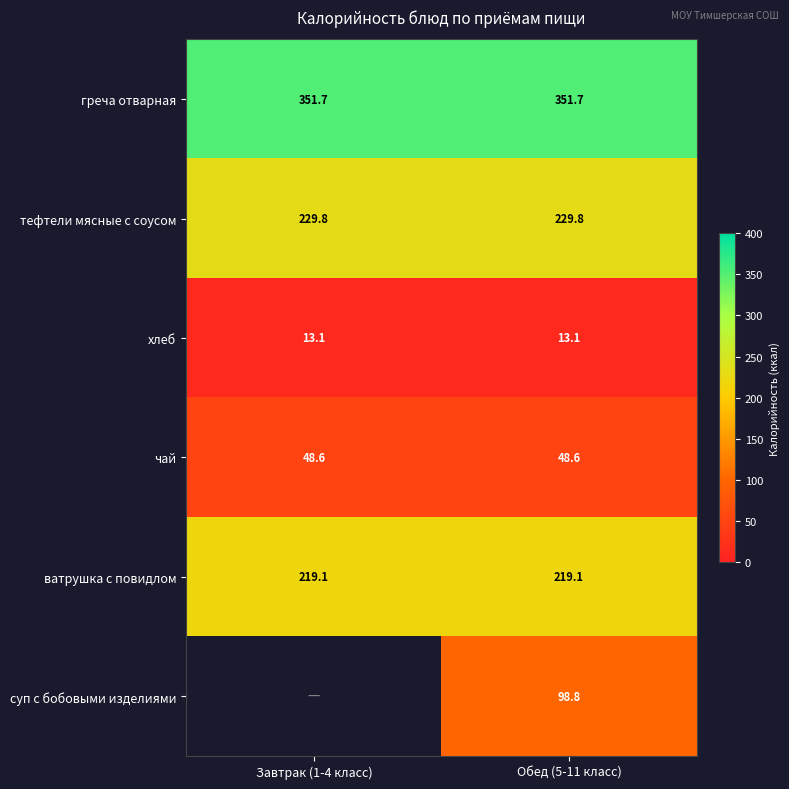

At Обед (5-11 класс), list the series in order from smallest to largest.

хлеб, чай, суп с бобовыми изделиями, ватрушка с повидлом, тефтели мясные с соусом, греча отварная